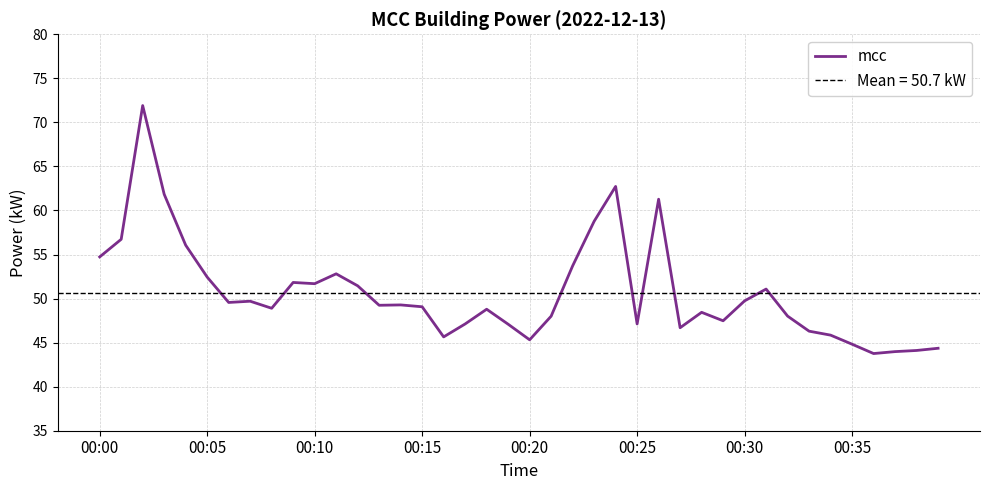

What is the smallest value displayed?

43.8